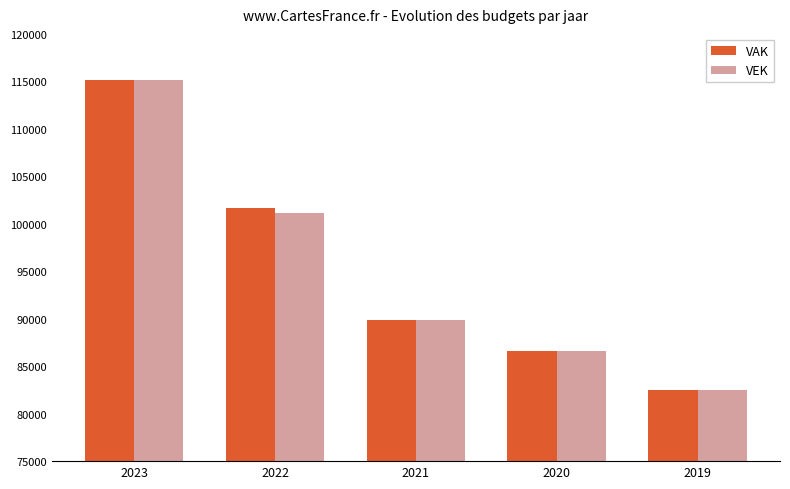

What is the spread (max minus min) of values at 2022?

497